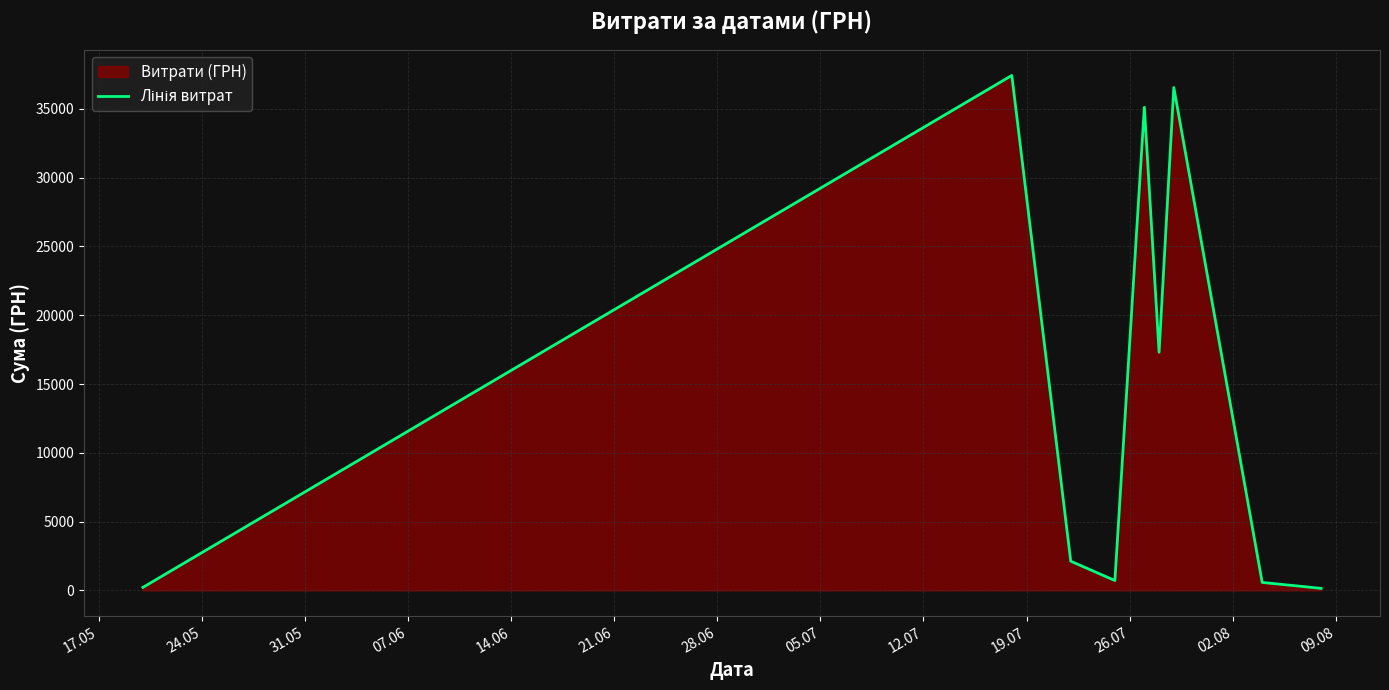

What is the greatest value displayed?

37425.0